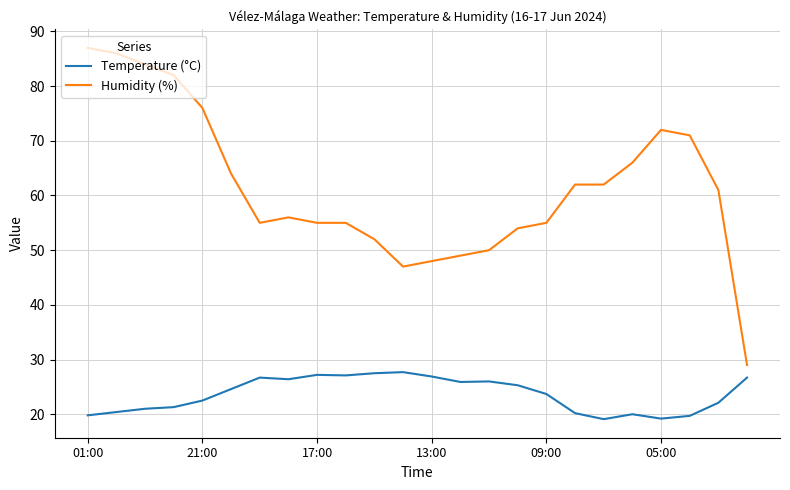

What is the maximum value shown in the chart?

87.0